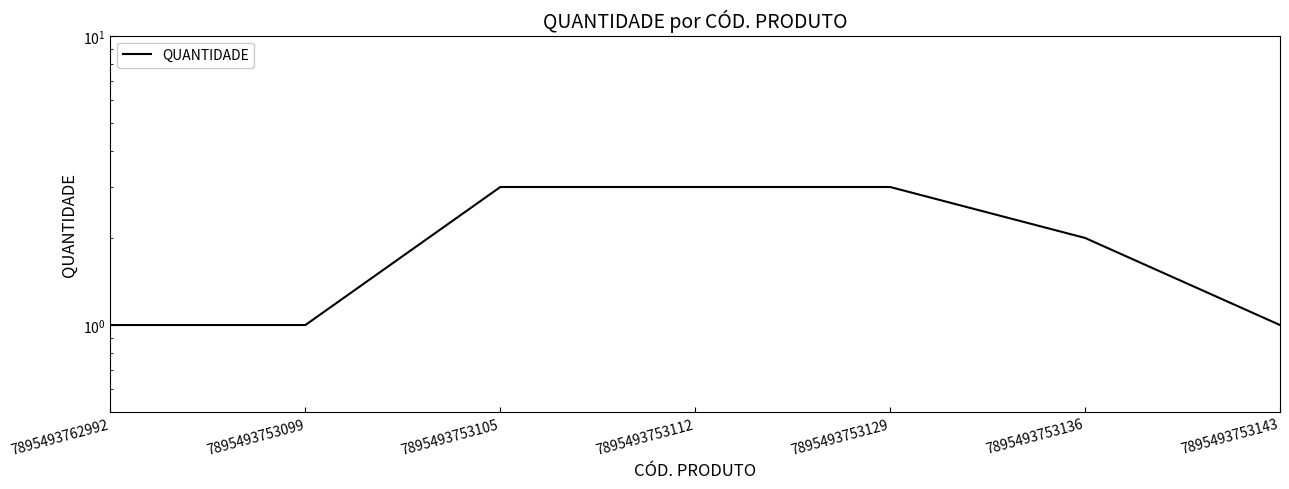

What is the sum of all values?

14